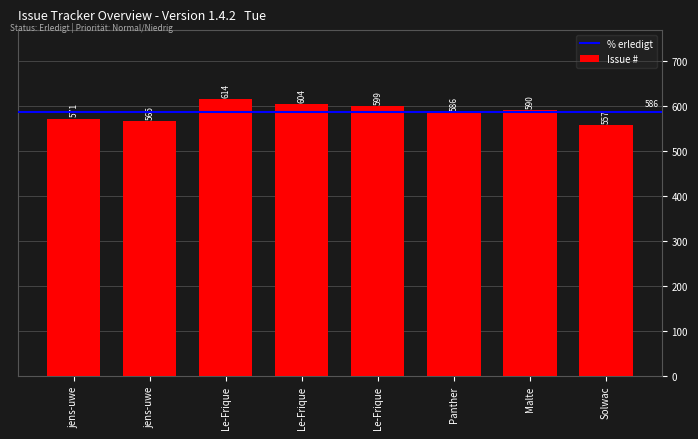

Which category has the highest value across all series?

Le-Frique